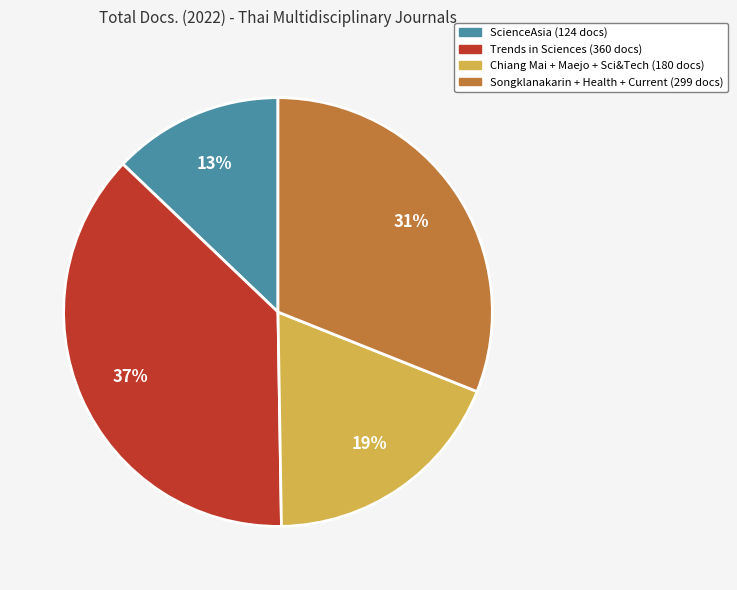

Is the sum of Songklanakarin + Health + Current (299 docs) and Trends in Sciences (360 docs) greater than half?

Yes